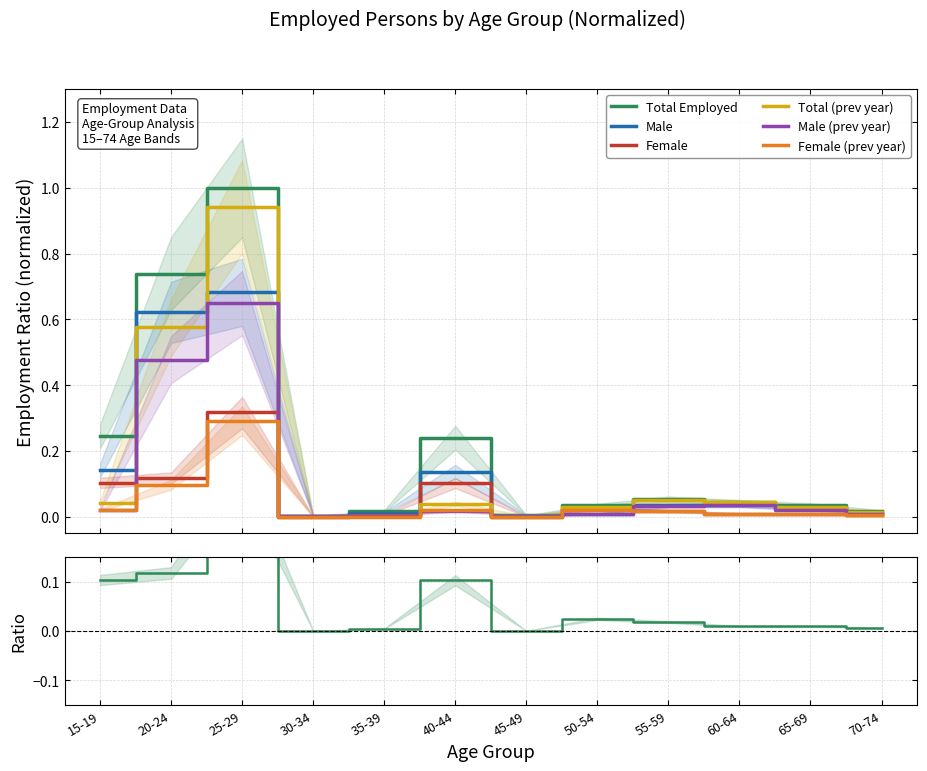

Is it true that Total (prev year) equals 0.4 at 25-29?

False